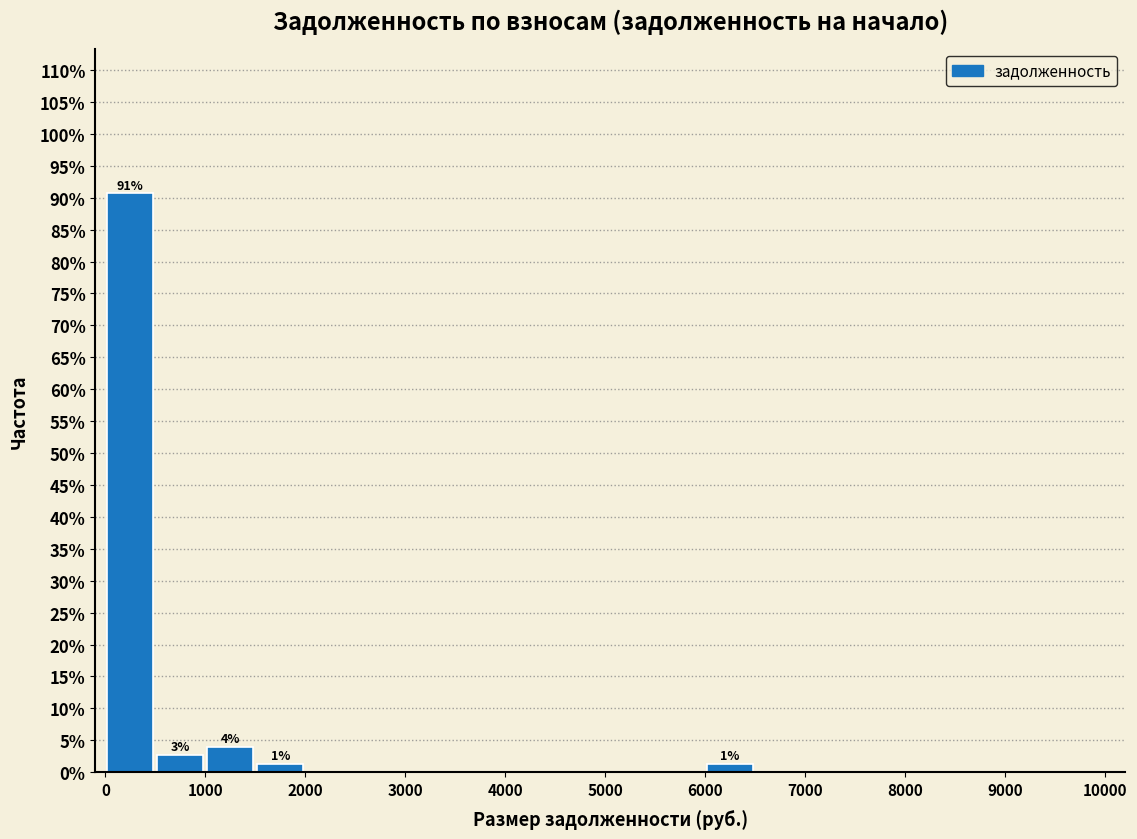

Which range on the x-axis has the tallest bar?

0 to 500